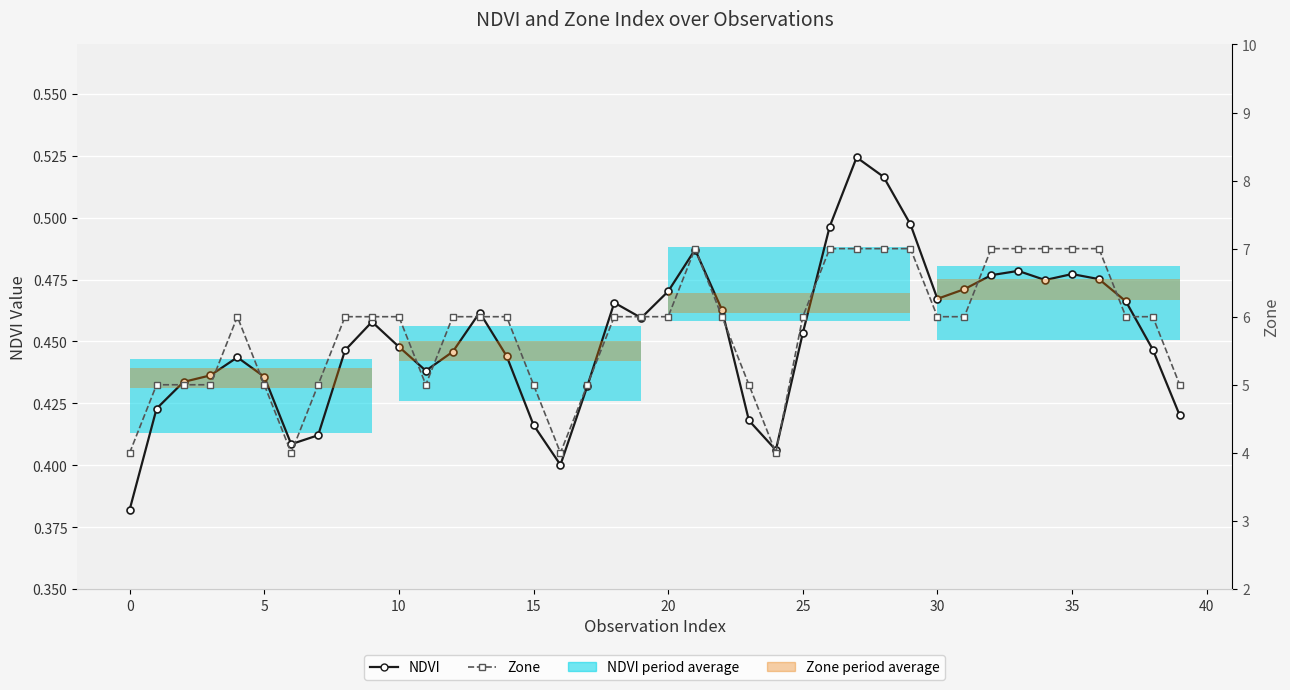

True or false: NDVI and Zone intersect in this chart.

False